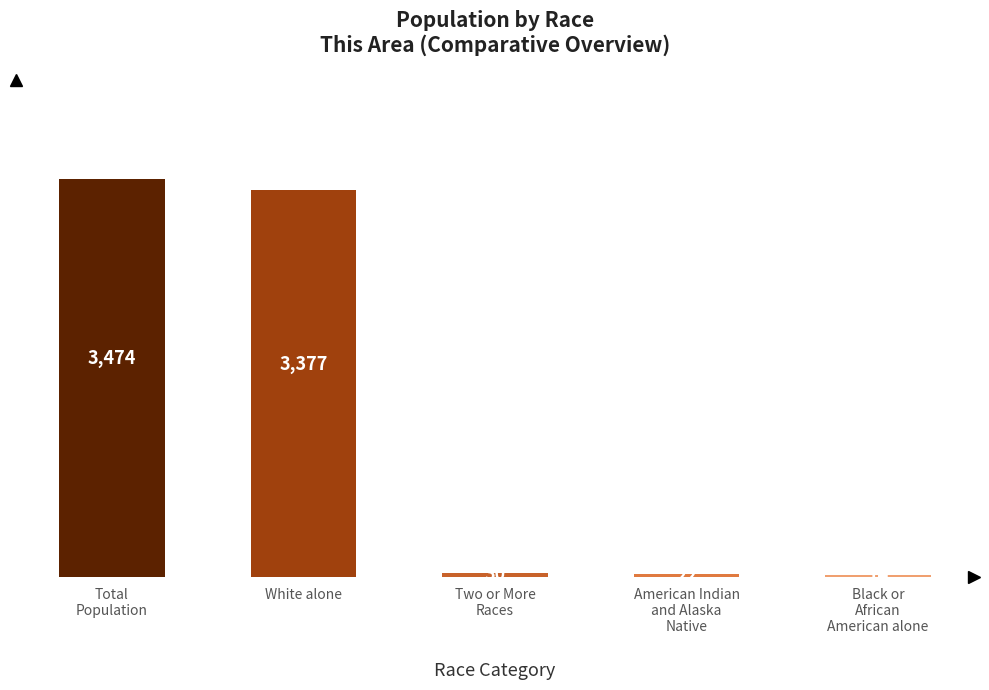

What is the minimum value shown in the chart?

14